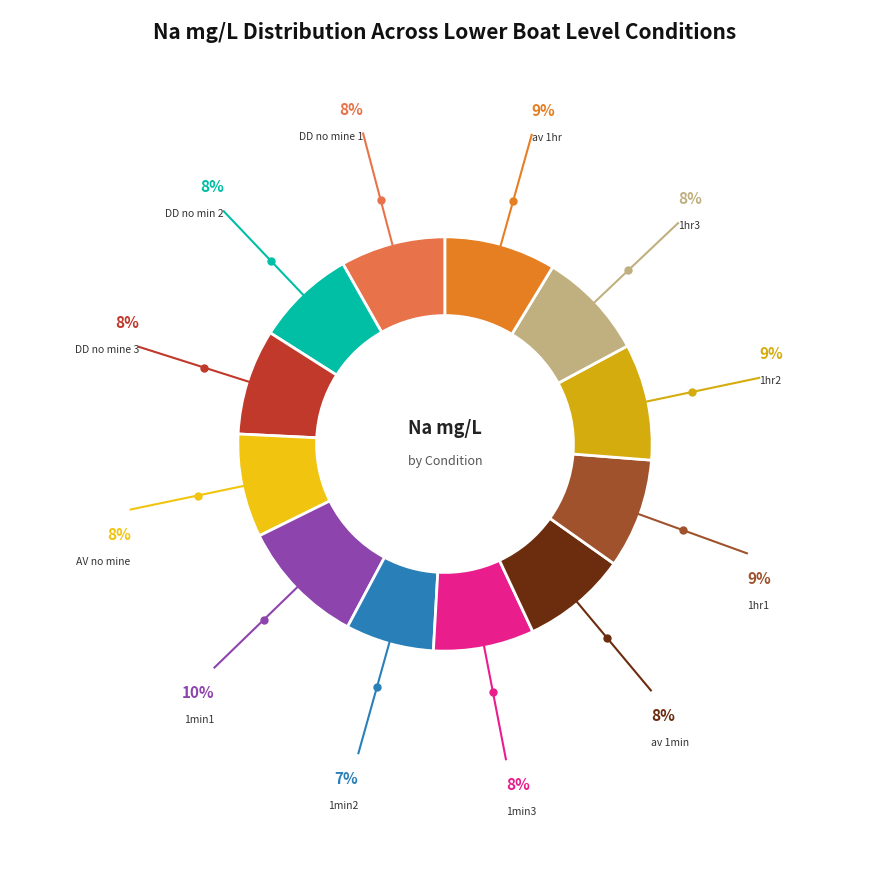

How many slices are in this pie chart?

12